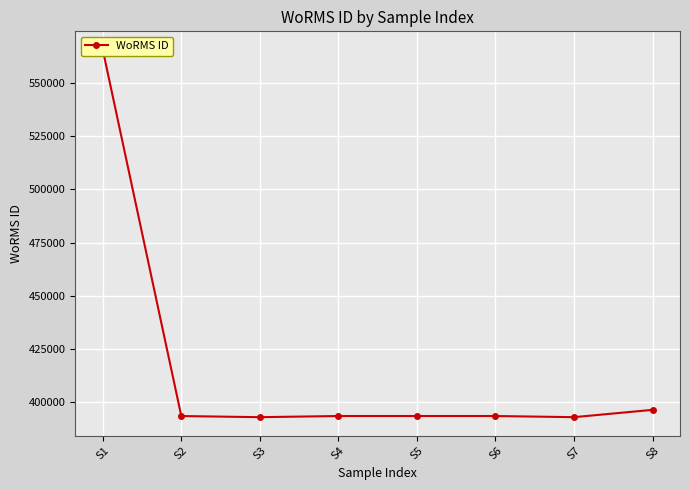

What is the difference between the maximum and minimum values?

172494